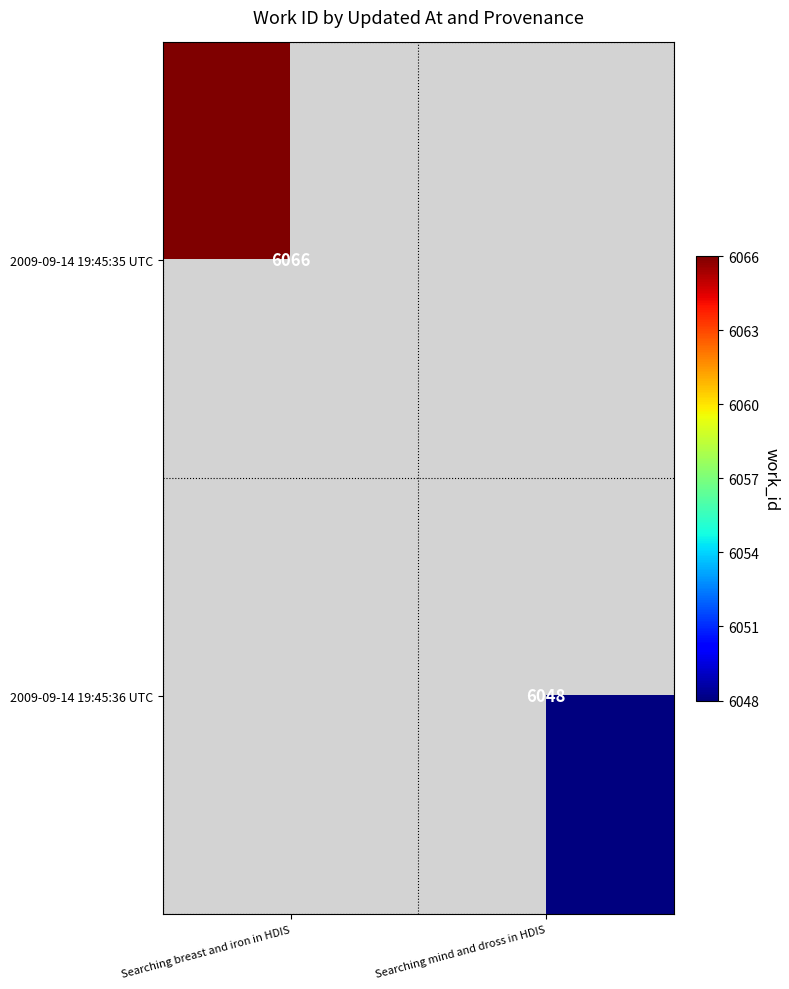

Is it true that 2009-09-14 19:45:35 UTC equals 6066 at Searching breast and iron in HDIS?

True